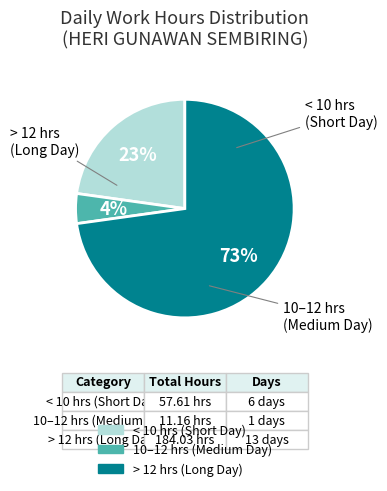

Does any single category account for the majority?

Yes